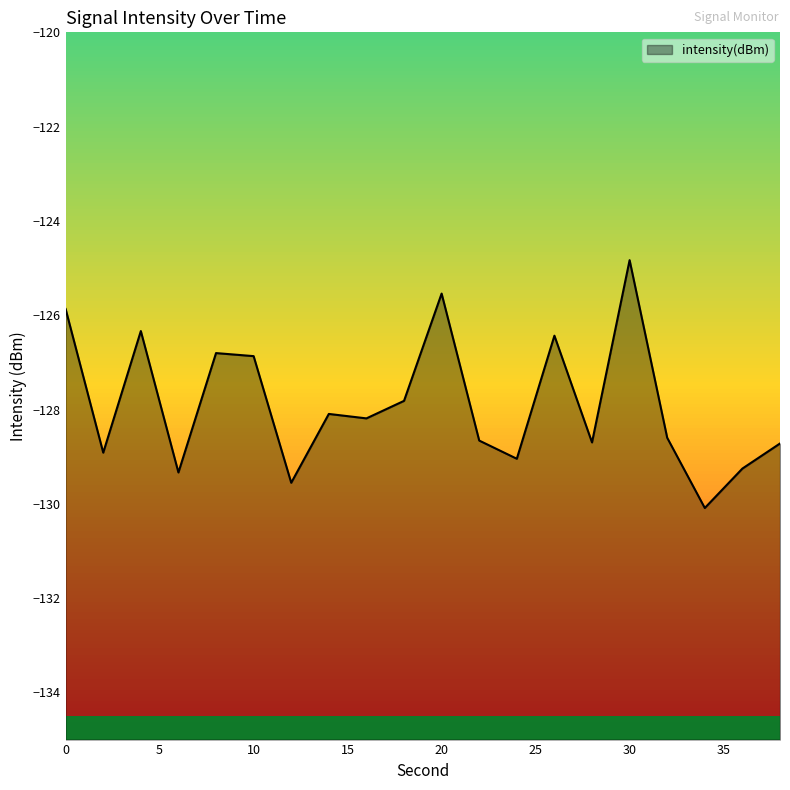

List the labels in order of value, smallest first.

34, 12, 6, 36, 24, 2, 38, 28, 22, 32, 16, 14, 18, 10, 8, 26, 4, 0, 20, 30